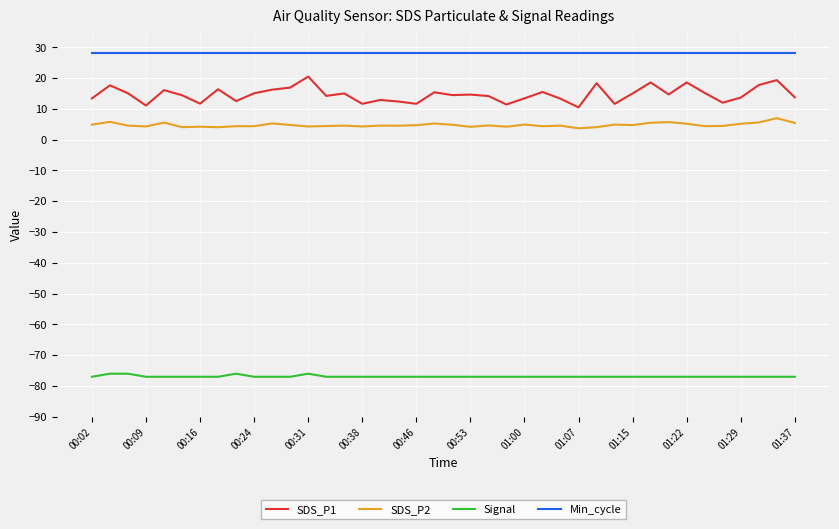

Rank the series by their maximum value, from lowest to highest.

Signal, SDS_P2, SDS_P1, Min_cycle